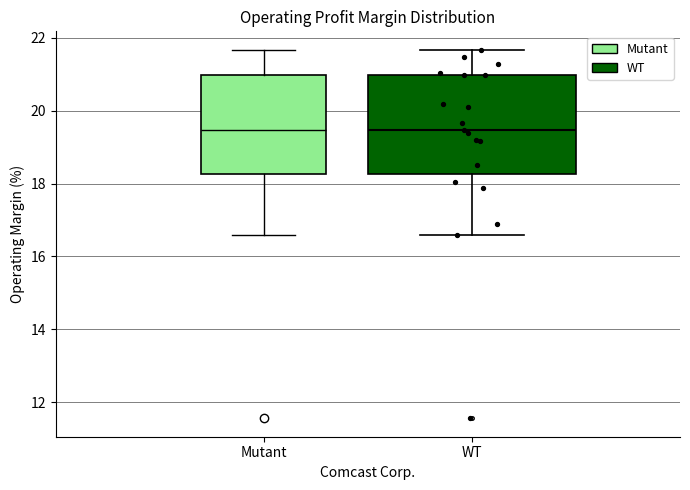

Reading left to right, read every box against the y-axis: the position of its median line, the range the box covers, and the ends of its whiskers. The values are not printed on the chart, so give them approximately, as read against the axis.

Mutant: median 19.4, box 18.2 to 21.0, whiskers 16.6 to 21.6
WT: median 19.4, box 18.2 to 21.0, whiskers 16.6 to 21.6